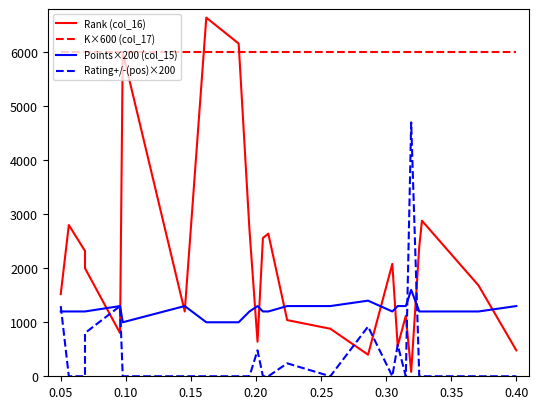

Between 0.40 and 23, which is larger?

0.40